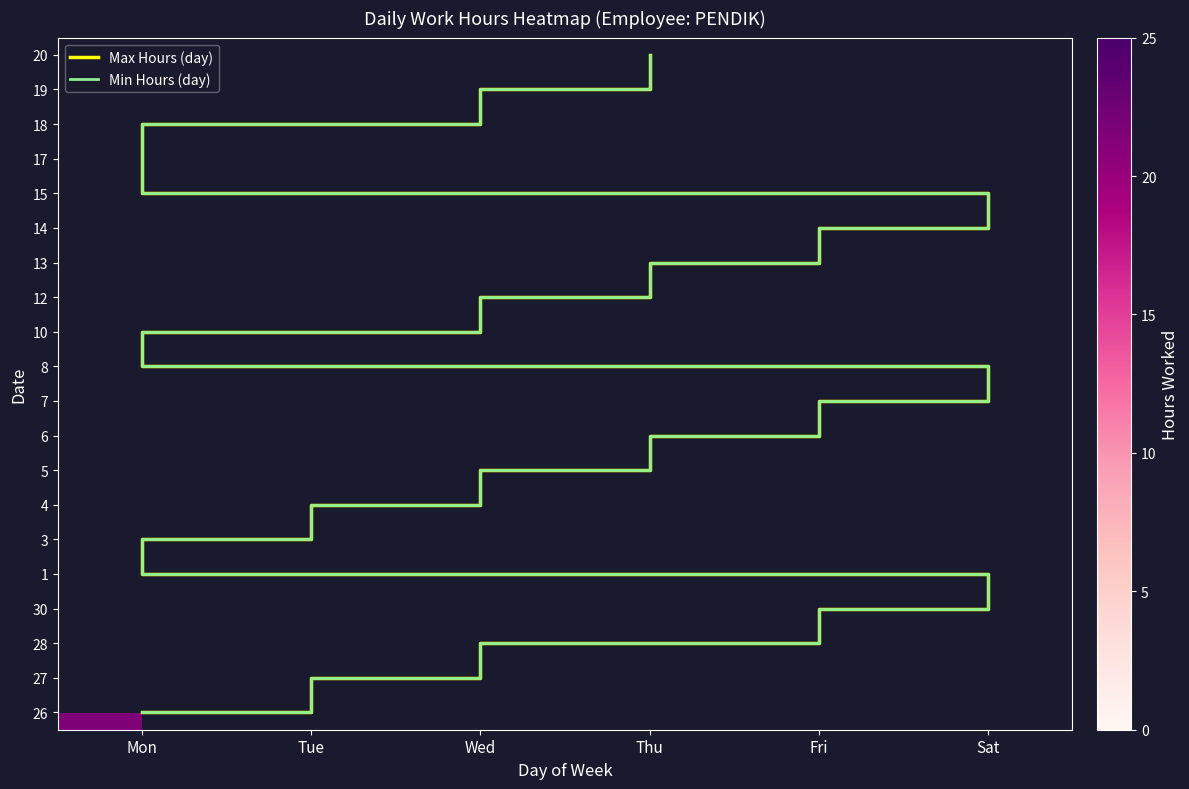

What is the difference between the maximum and minimum values in the 1 series?

13.8